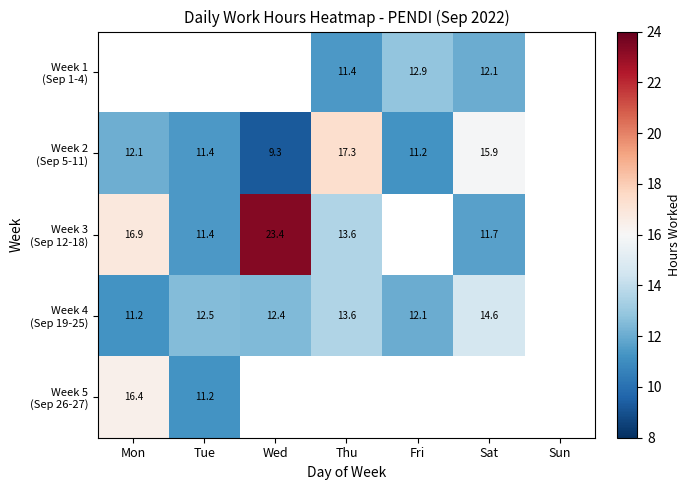

What is the total value across all series at Sat?

54.2